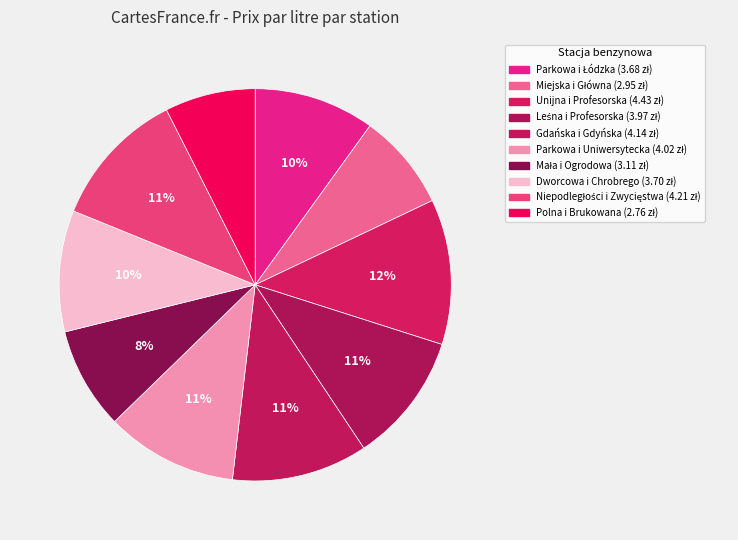

What is the change in value from Unijna i Profesorska to Dworcowa i Chrobrego?

-0.7